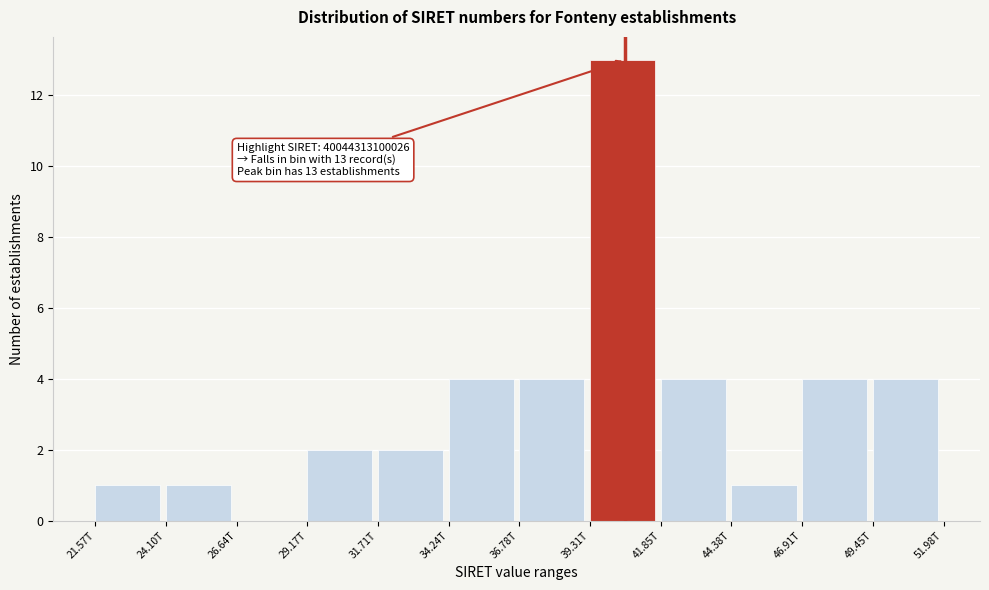

Reading right to left, transcribe all the data shown in this chart.

49.45T=4	46.91T=4	44.38T=1	41.85T=4	39.31T=13	36.78T=4	34.24T=4	31.71T=2	29.17T=2	26.64T=0	24.10T=1	21.57T=1